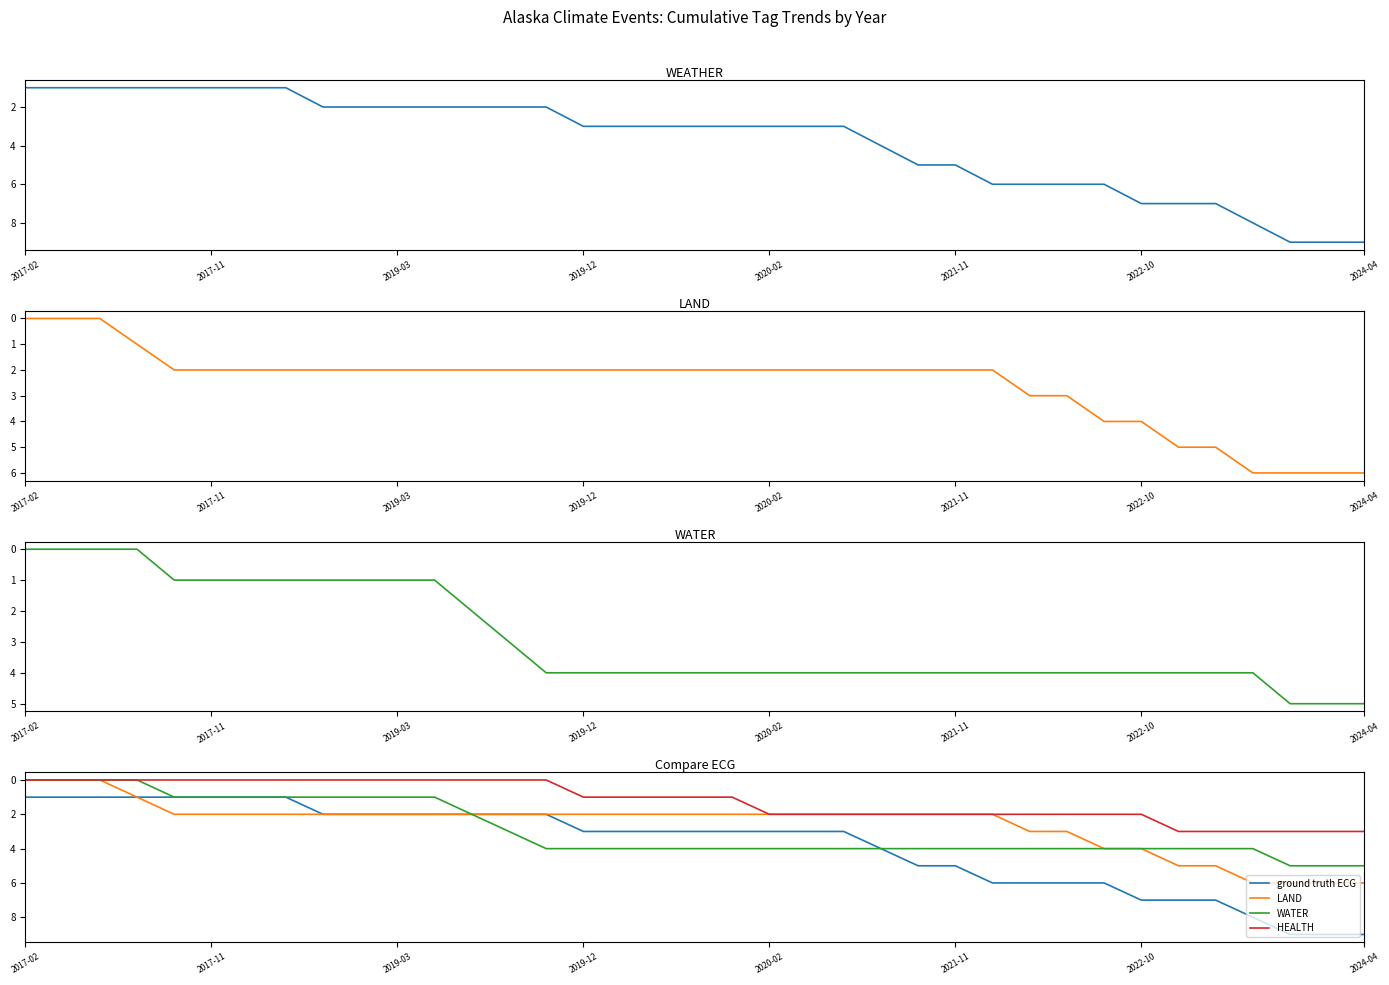

Reading left to right, transcribe all the data shown in this chart.

WEATHER: 1	1	1	1	1	1	1	1	2	2	2	2	2	2	2	3	3	3	3	3	3	3	3	4	5	5	6	6	6	6	7	7	7	8	9	9	9
LAND: 0	0	0	1	2	2	2	2	2	2	2	2	2	2	2	2	2	2	2	2	2	2	2	2	2	2	2	3	3	4	4	5	5	6	6	6	6
WATER: 0	0	0	0	1	1	1	1	1	1	1	1	2	3	4	4	4	4	4	4	4	4	4	4	4	4	4	4	4	4	4	4	4	4	5	5	5
ground truth ECG: 1	1	1	1	1	1	1	1	2	2	2	2	2	2	2	3	3	3	3	3	3	3	3	4	5	5	6	6	6	6	7	7	7	8	9	9	9
HEALTH: 0	0	0	0	0	0	0	0	0	0	0	0	0	0	0	1	1	1	1	1	2	2	2	2	2	2	2	2	2	2	2	3	3	3	3	3	3